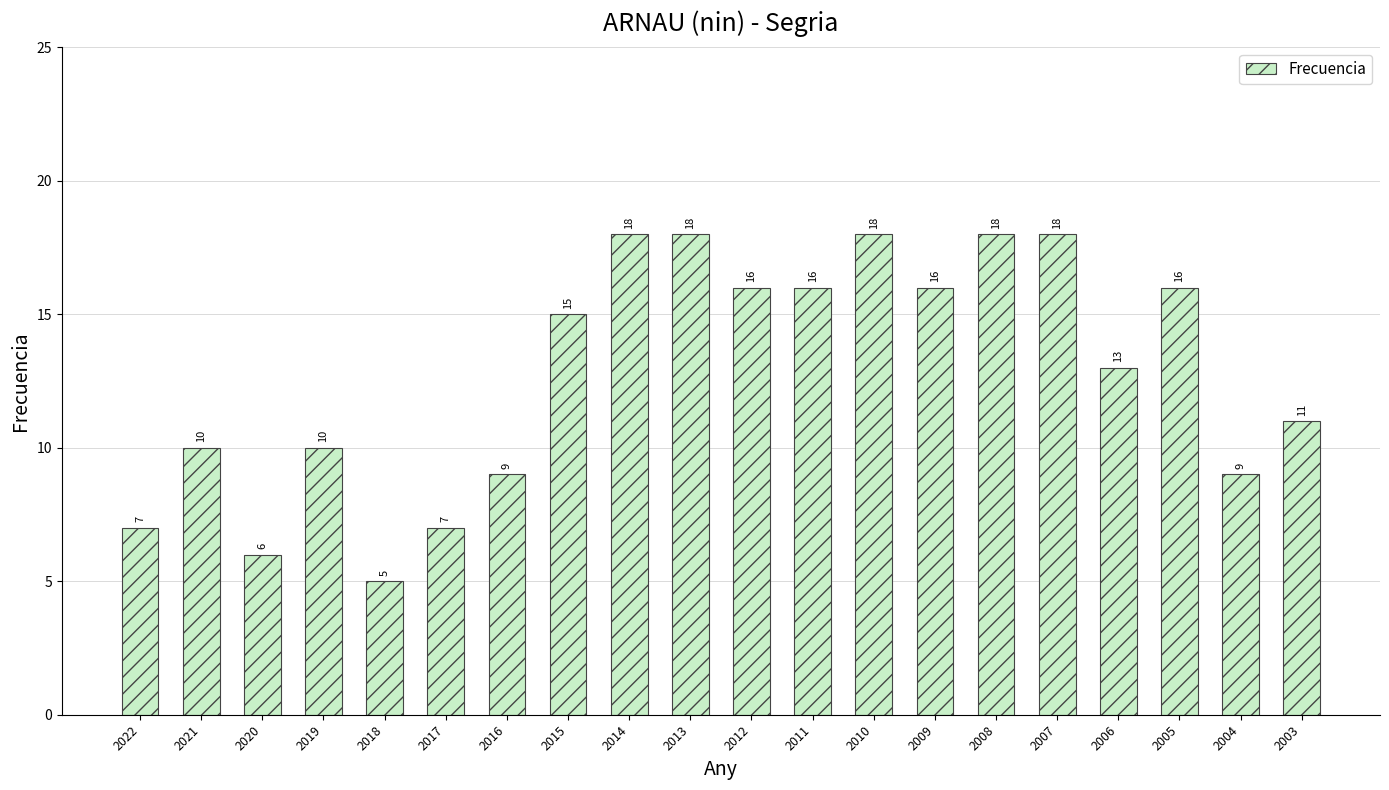

What is the minimum value shown in the chart?

5